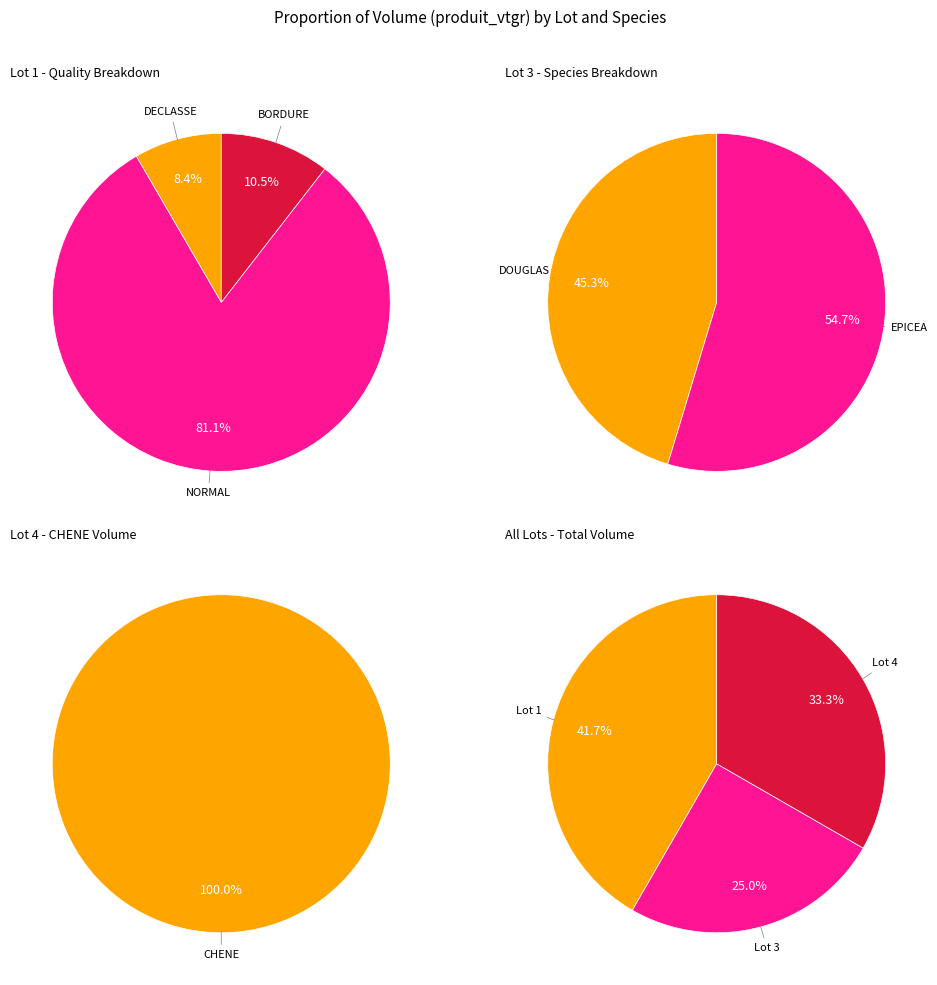

What percentage is NOT represented by lot_3?

75.0%